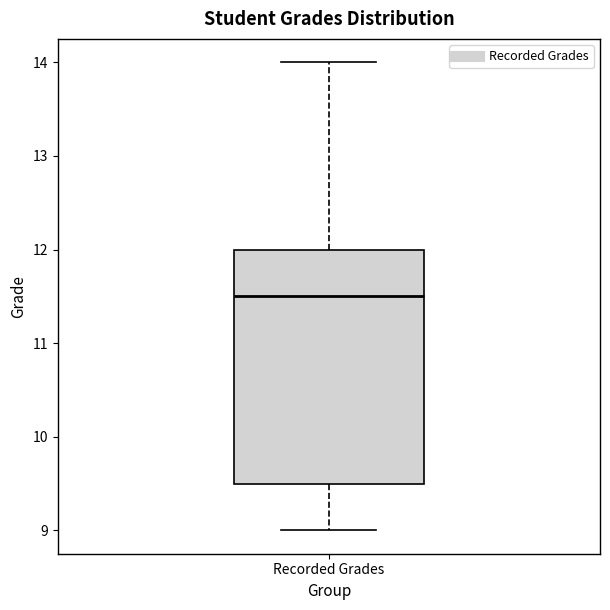

Where does the lower whisker of the box for Recorded Grades end on the y-axis? The values are not printed on the chart, so give them approximately, as read against the axis.

9.0